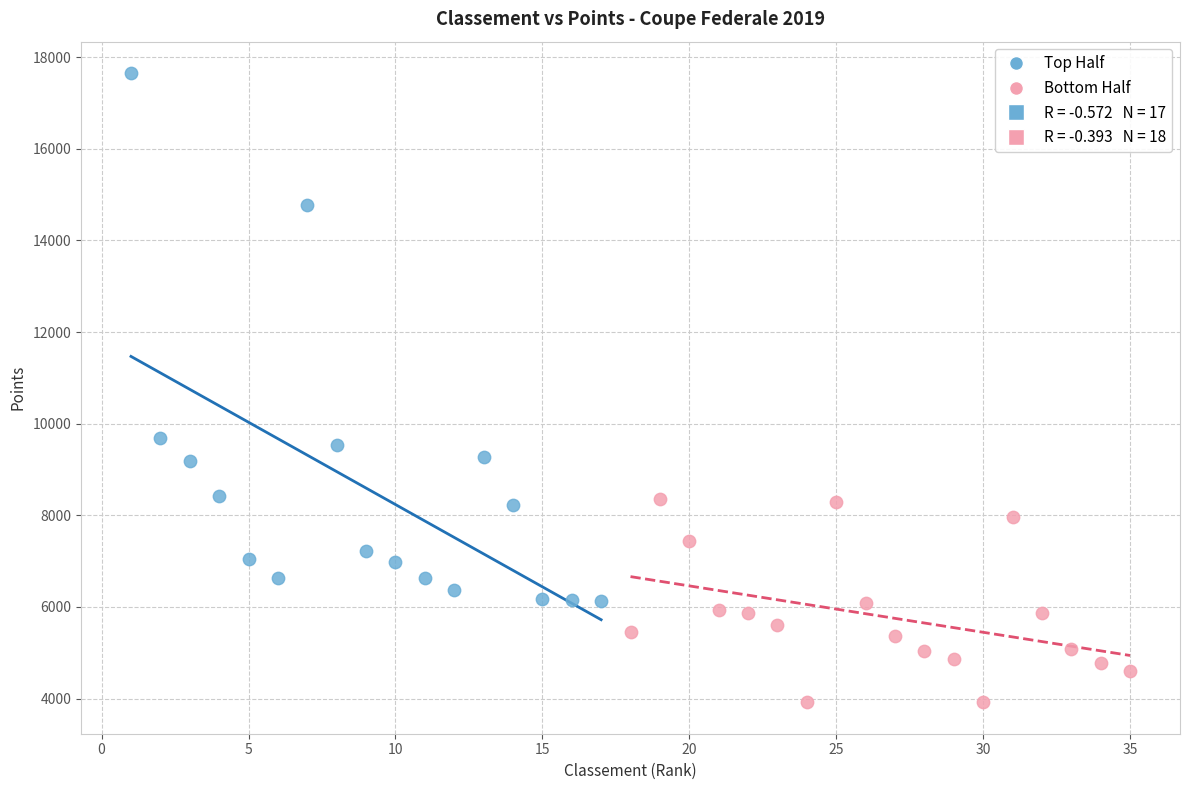

Which series has the widest spread of Y values?

Top Half